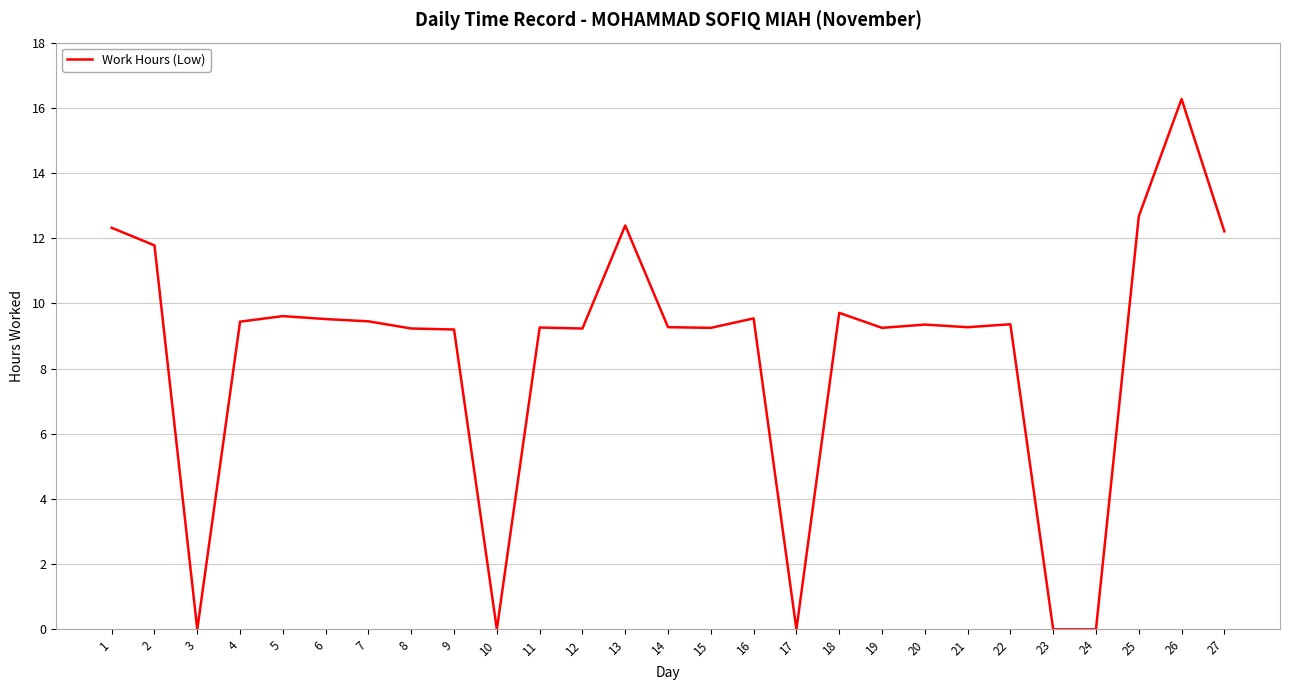

Approximately how many times larger is the value at 15 compared to 2?

0.8